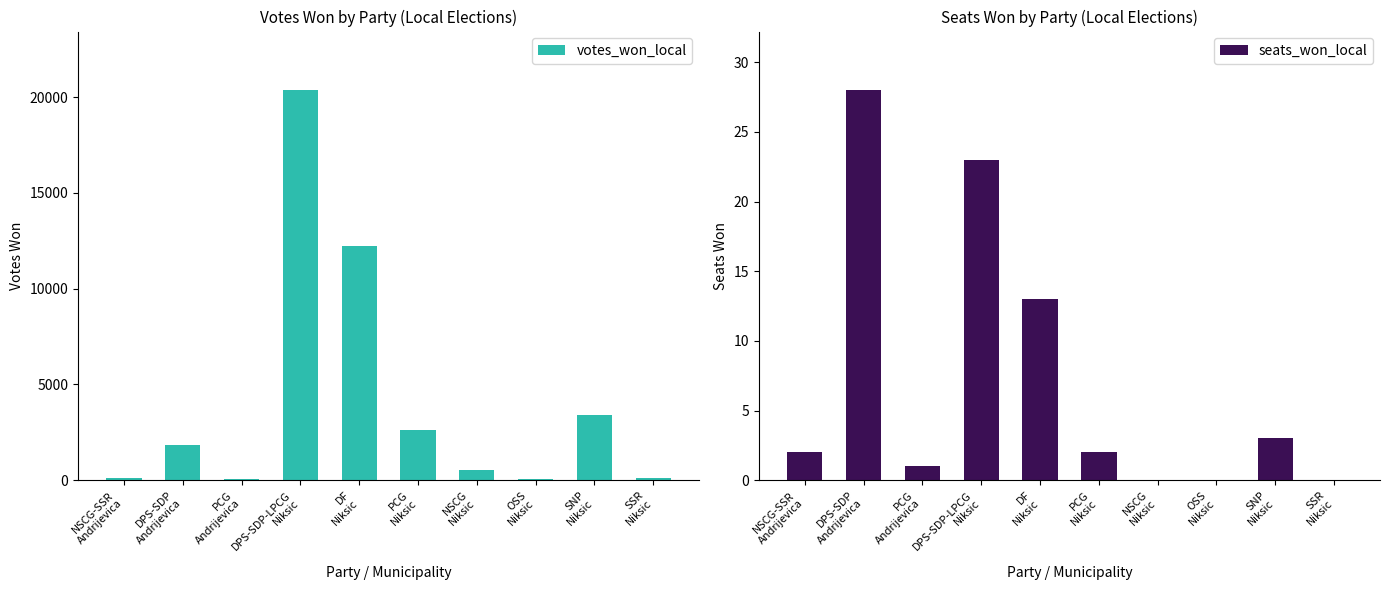

At which label does votes_won_local first exceed 1868?

DPS-SDP-LPCG
Niksic